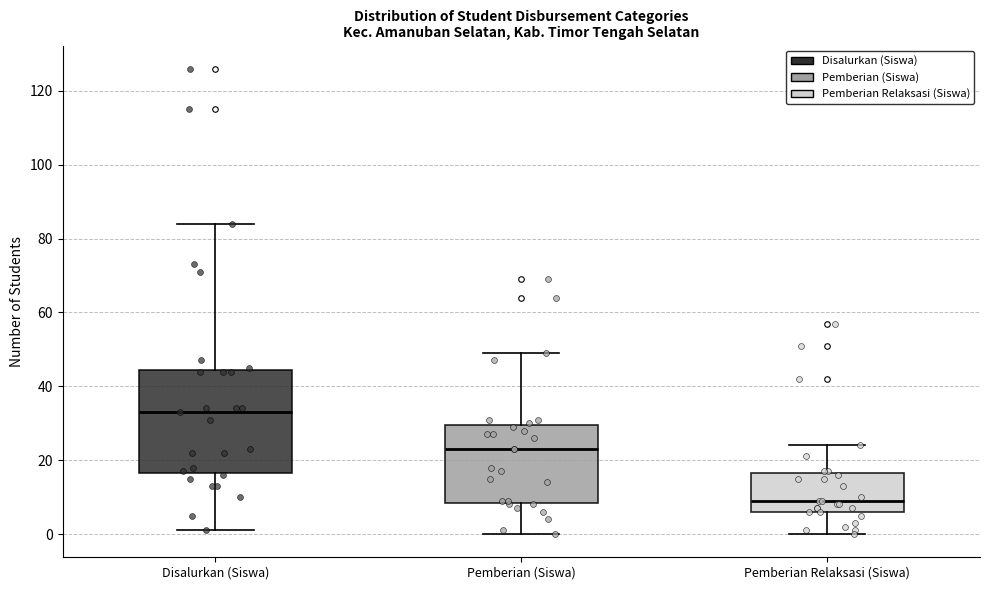

Reading left to right, read every box against the y-axis: the position of its median line, the range the box covers, and the ends of its whiskers. The values are not printed on the chart, so give them approximately, as read against the axis.

Disalurkan (Siswa): median 34, box 16 to 44, whiskers 2 to 84
Pemberian (Siswa): median 24, box 8 to 30, whiskers 0 to 50
Pemberian Relaksasi (Siswa): median 10, box 6 to 16, whiskers 0 to 24